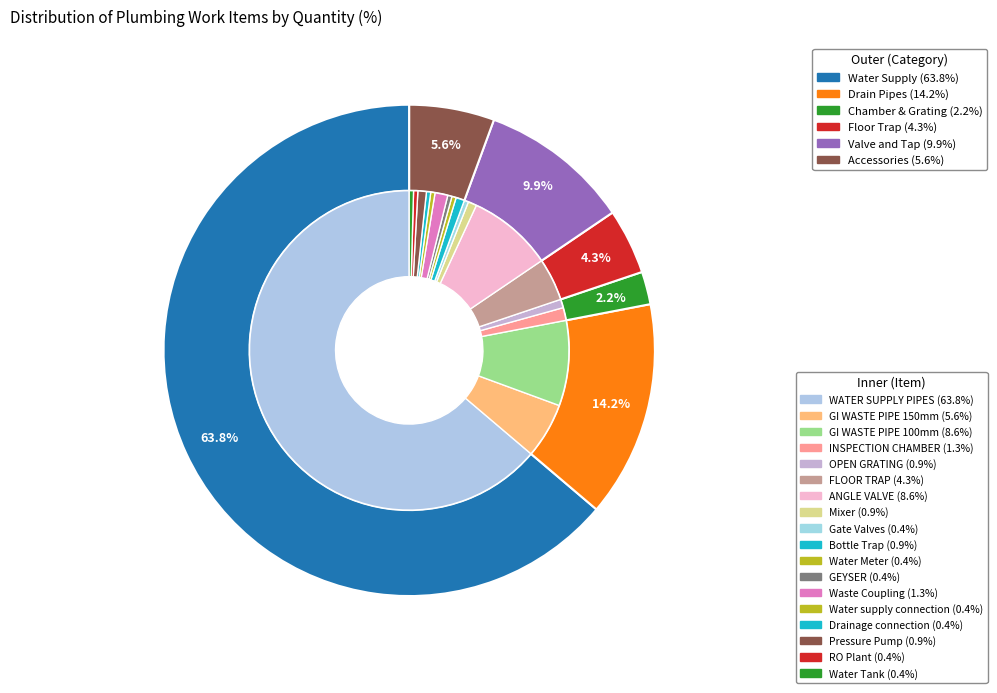

Rank the categories by value from highest to lowest.

WATER SUPPLY PIPES, GI WASTE PIPE 100mm, ANGLE VALVE, GI WASTE PIPE 150mm, FLOOR TRAP, INSPECTION CHAMBER, Waste Coupling, OPEN GRATING, Mixer, Bottle Trap, Pressure Pump, Gate Valves, Water Meter, GEYSER, Water supply connection, Drainage connection, RO Plant, Water Tank